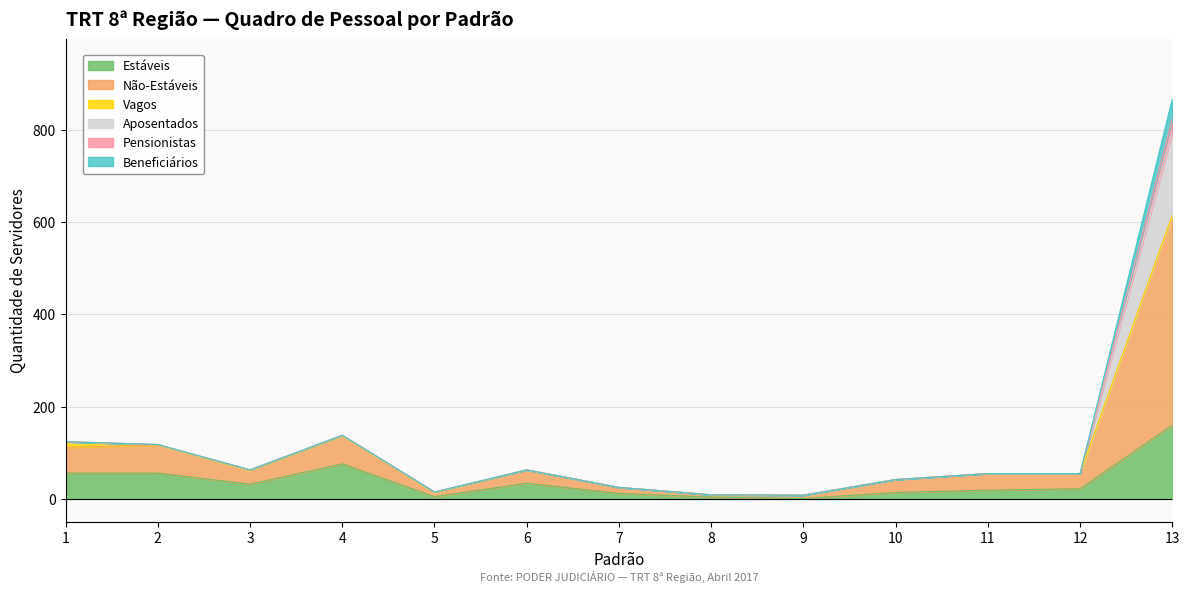

Is the value of Estáveis at 11 greater than the value of Não-Estáveis at 12?

No